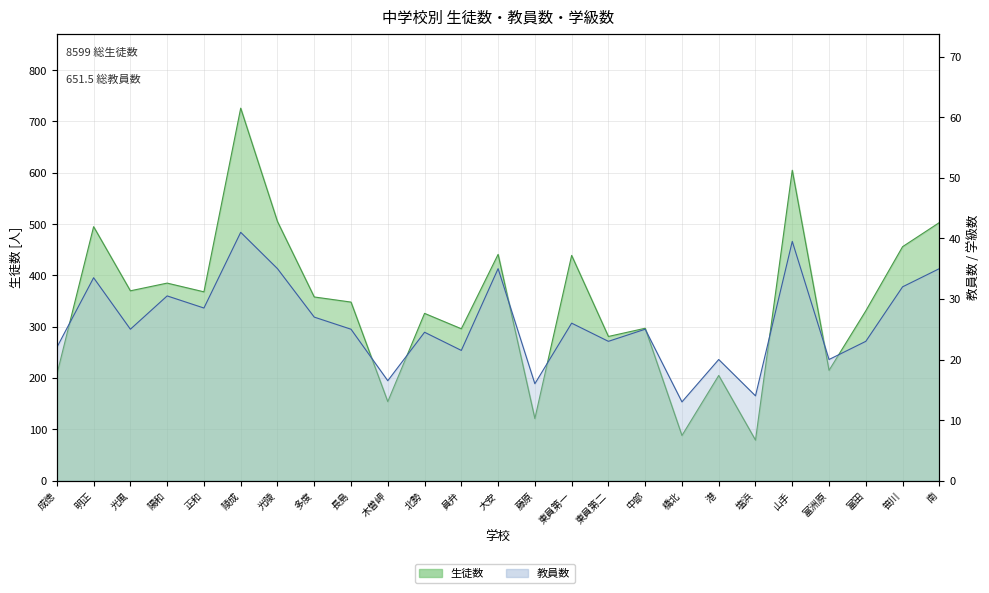

Rank the categories by 生徒数 value from highest to lowest.

陵成, 山手, 光陵, 南, 明正, 笹川, 大安, 東員第一, 陽和, 光風, 正和, 多度, 長島, 富田, 北勢, 中部, 員弁, 東員第二, 富洲原, 成徳, 港, 木曽岬, 藤原, 橋北, 塩浜